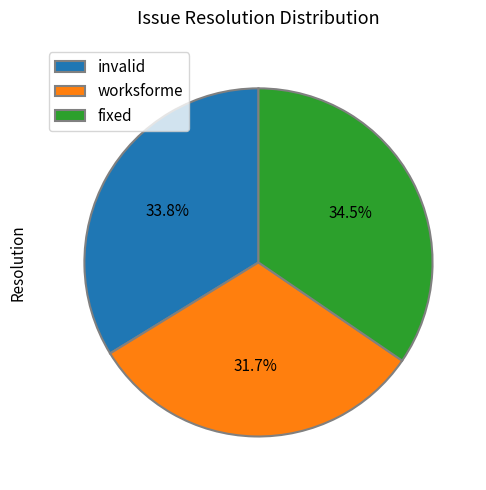

Is the sum of fixed and worksforme greater than half?

Yes